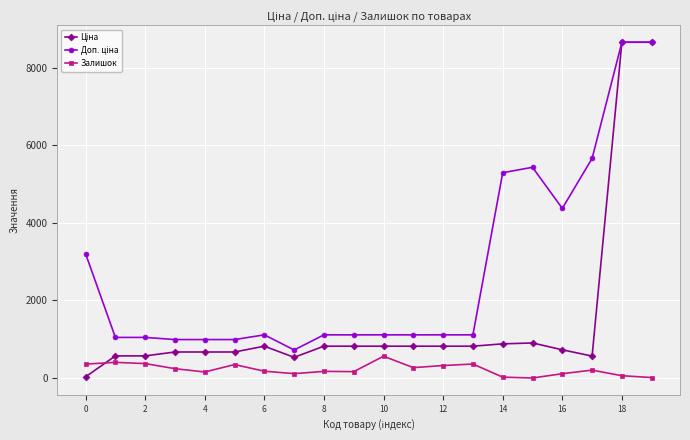

True or false: Залишок has more than 2 points higher than both neighbors.

True